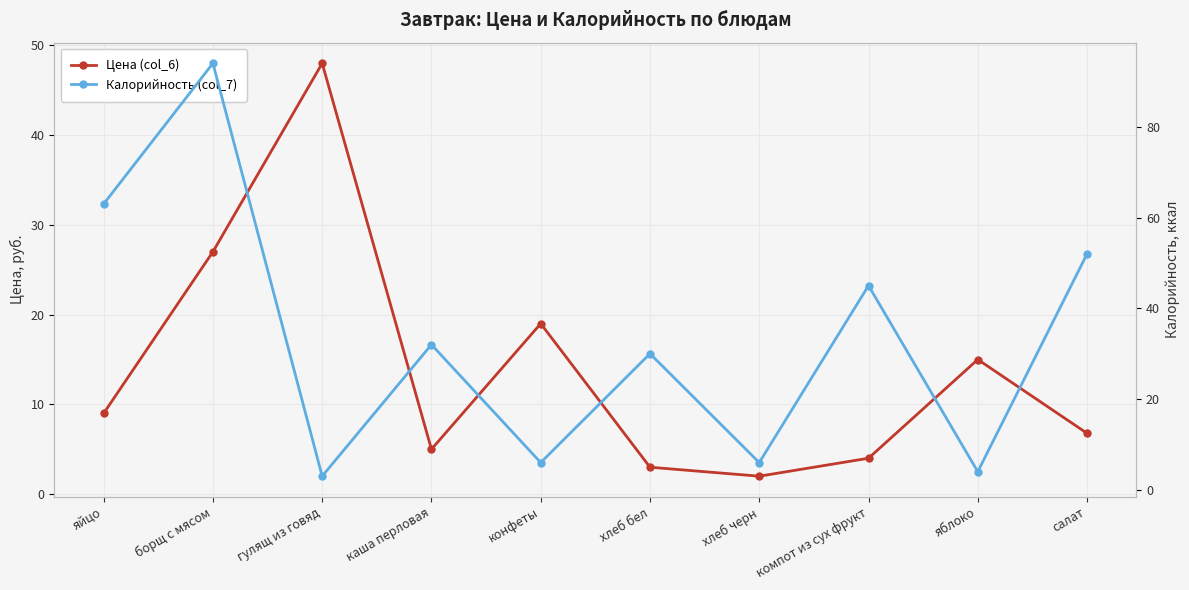

Which series changed the most between борщ с мясом and салат?

Калорийность (col_7)